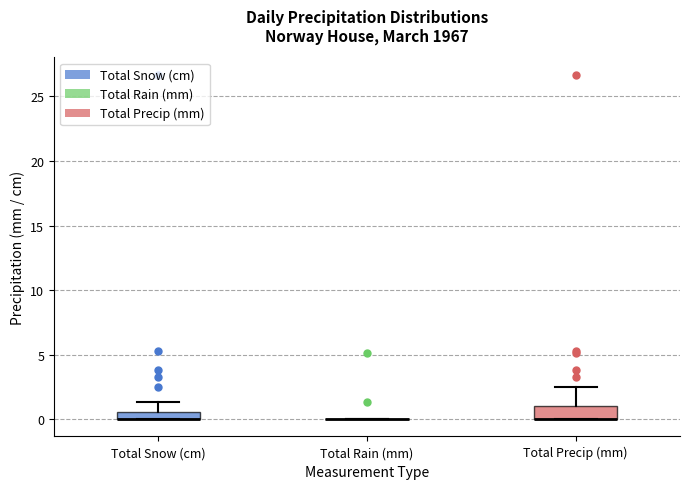

Comparing the boxes themselves (not the whiskers), which one is the tallest?

Total Precip (mm)